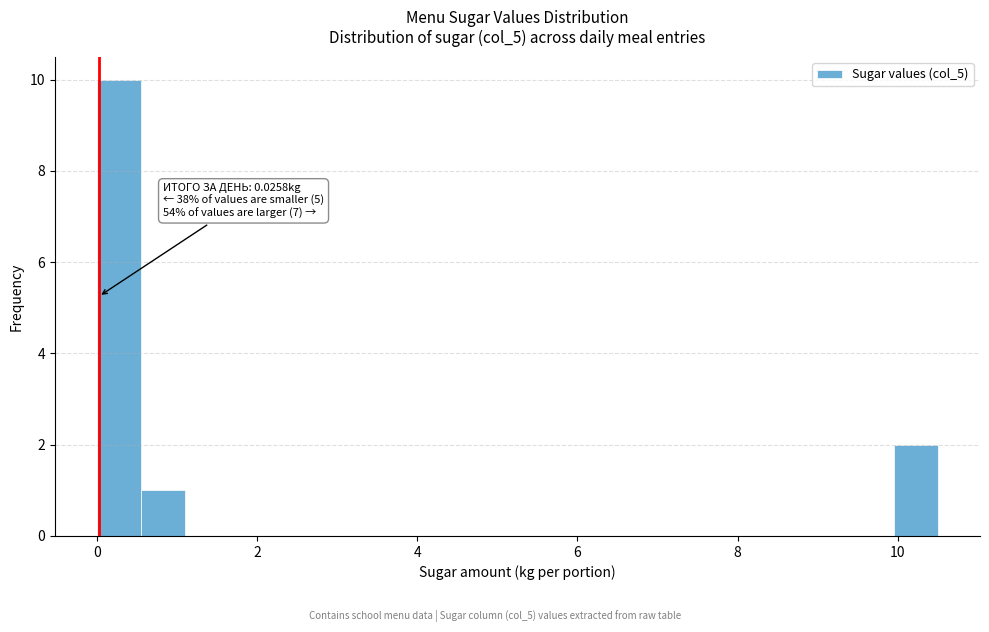

Around what value on the x-axis is the tallest bar? Give the approximate position of its centre, as read against the axis.

0.2